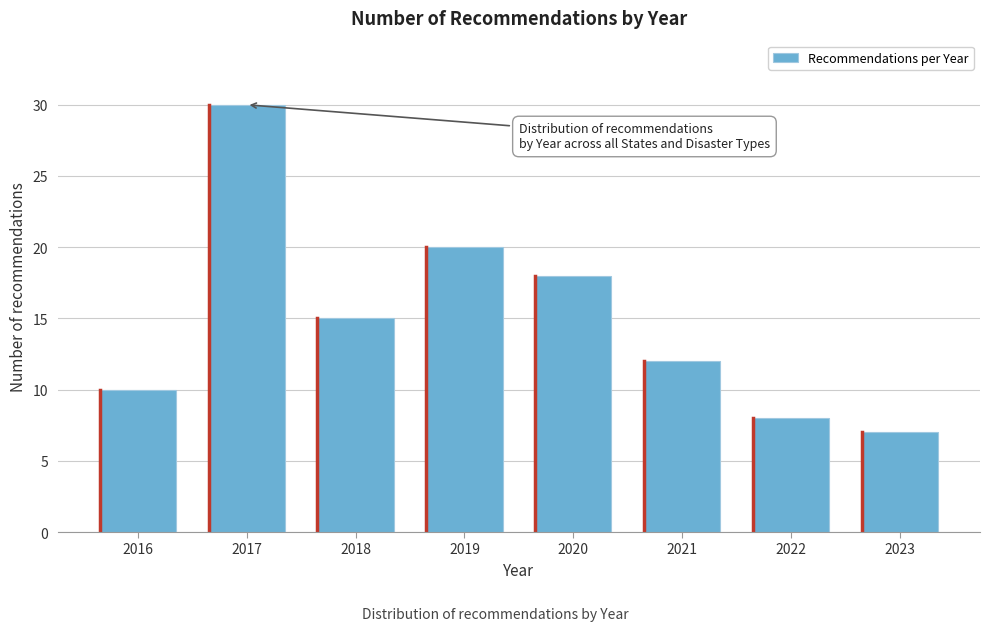

Reading right to left, list all the values displayed in this chart.

2023=7	2022=8	2021=12	2020=18	2019=20	2018=15	2017=30	2016=10